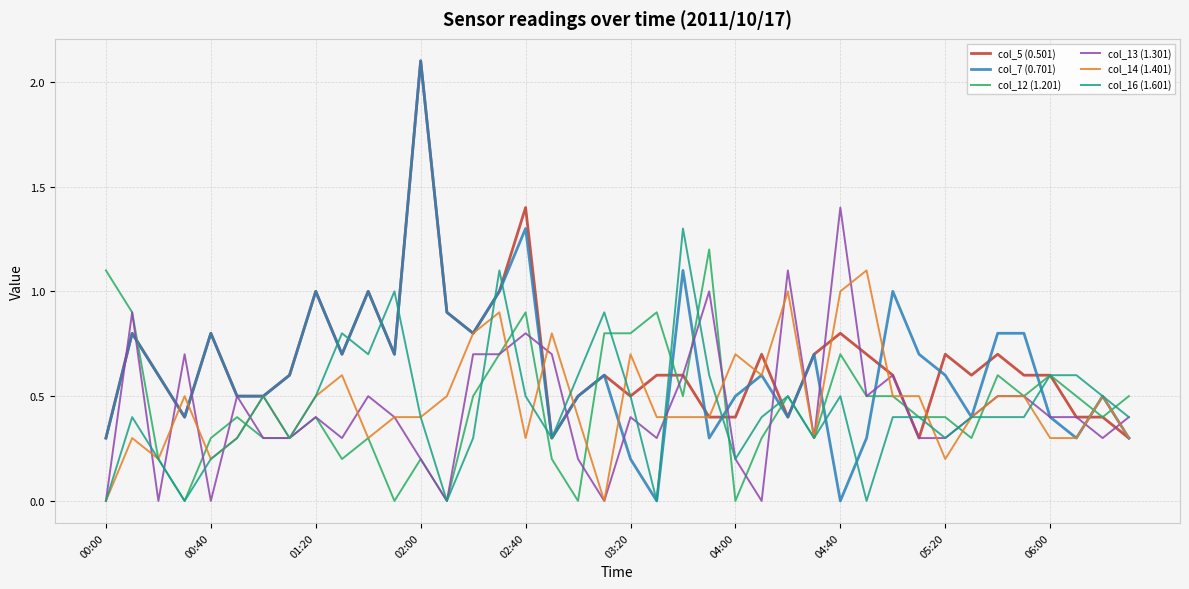

Which series has the widest spread of values?

col_7 (0.701)